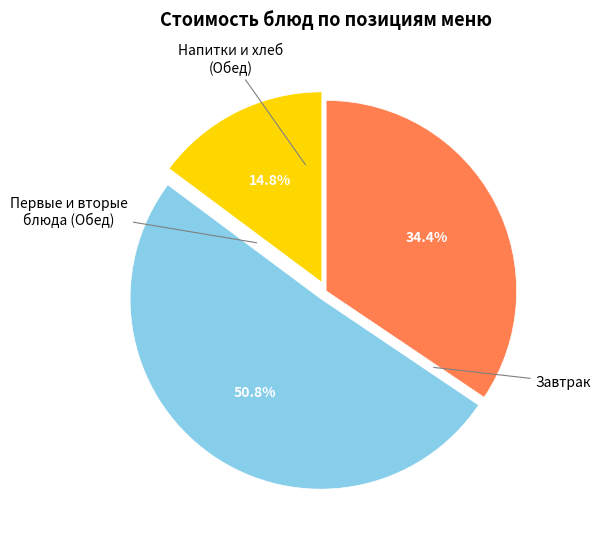

How many segments does this pie chart have?

3